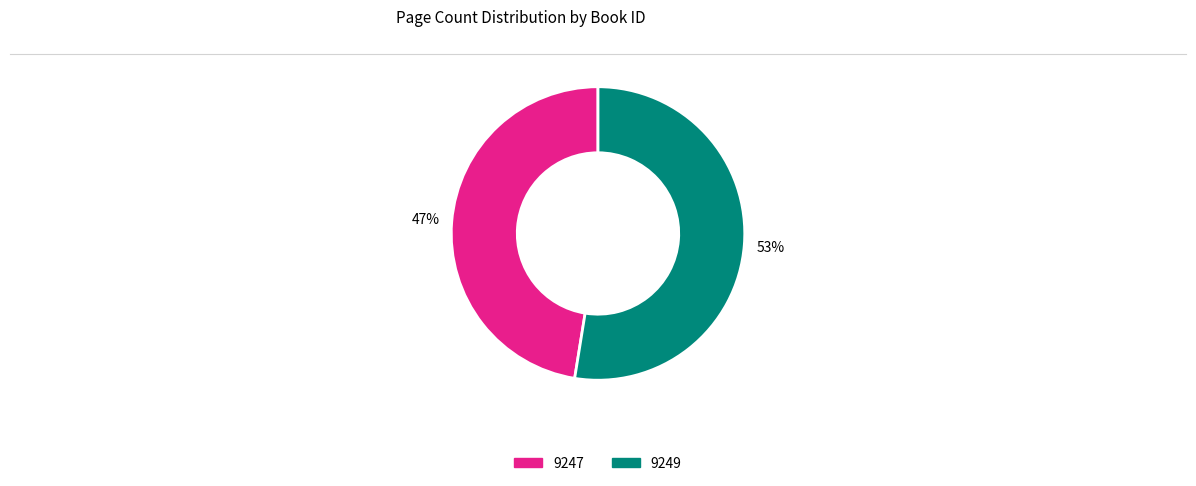

What is the largest slice in the pie chart?

9249